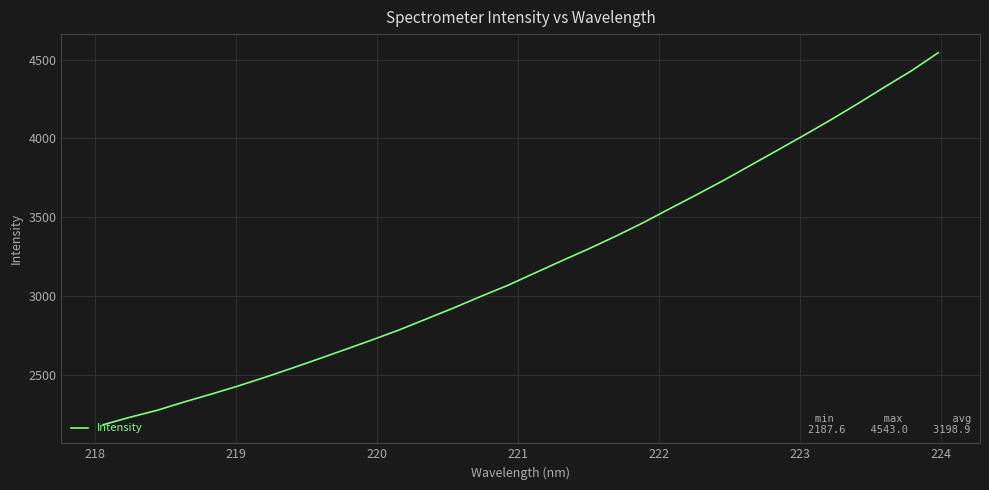

What is the difference between the maximum and minimum values?

2355.4